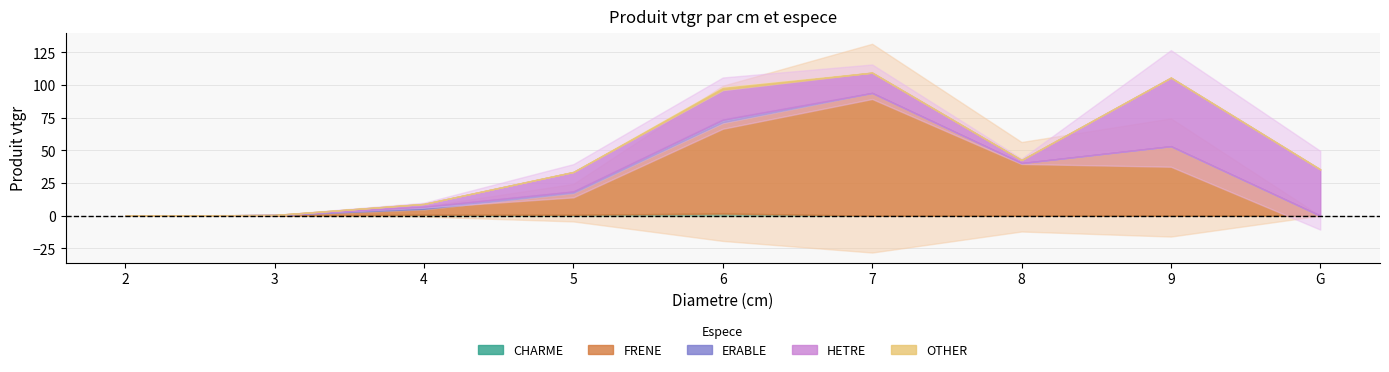

Does the chart have visible grid lines?

Yes